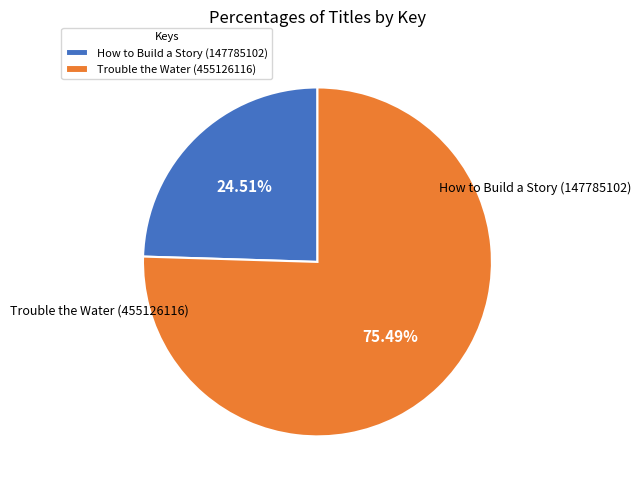

Rank the categories by value from lowest to highest.

How to Build a Story (147785102), Trouble the Water (455126116)